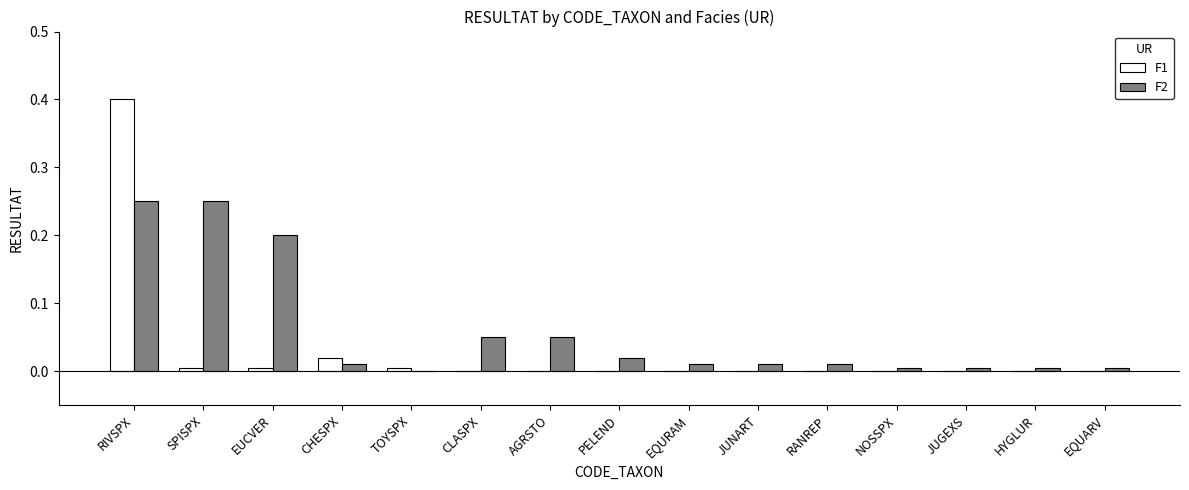

What is the maximum value for F1?

0.4